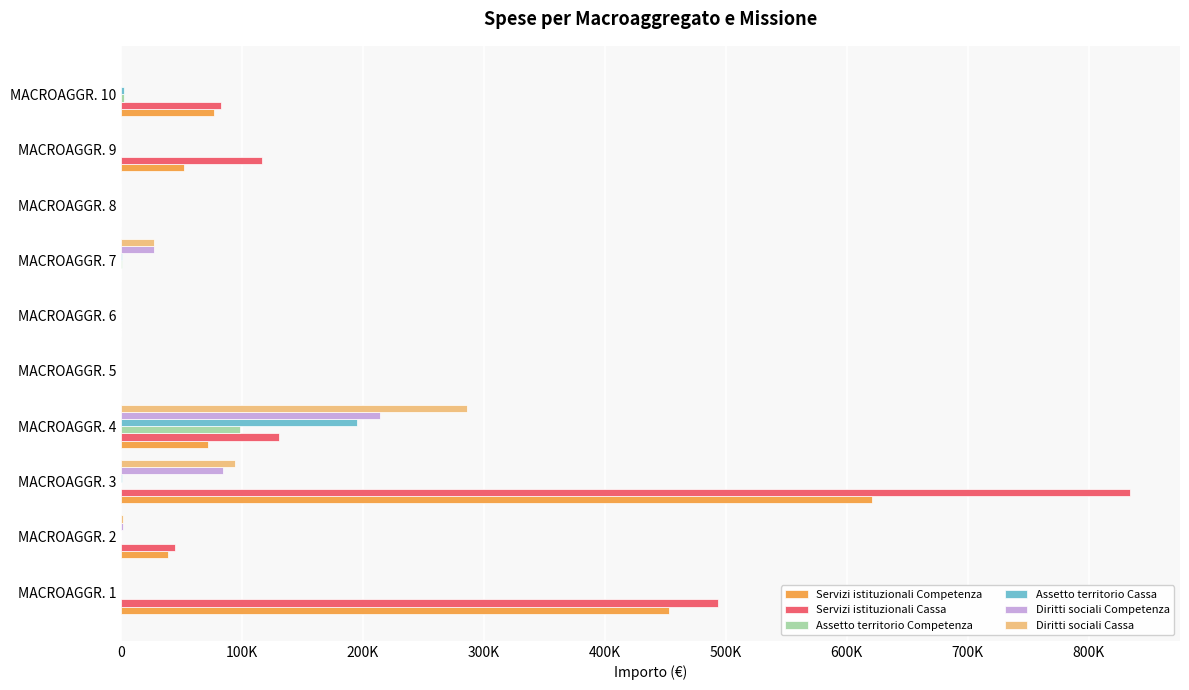

What are all the series names shown in the legend?

Servizi istituzionali Competenza, Servizi istituzionali Cassa, Assetto territorio Competenza, Assetto territorio Cassa, Diritti sociali Competenza, Diritti sociali Cassa